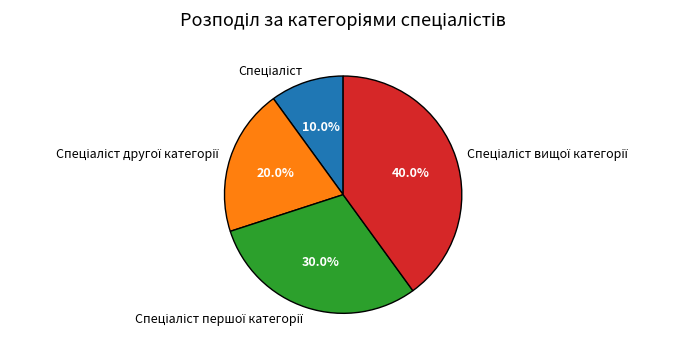

Is there a majority slice in this chart?

No